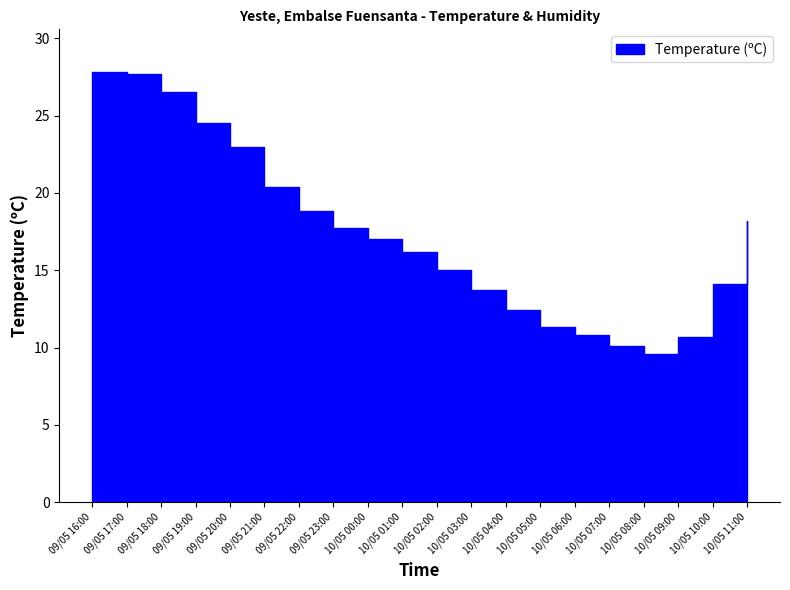

At which label does Temperature (ºC) first exceed 17?

09/05 16:00